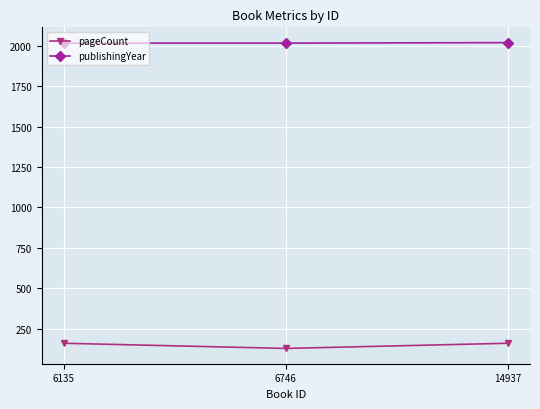

The pageCount series shows 286 at 14937. True or false?

False